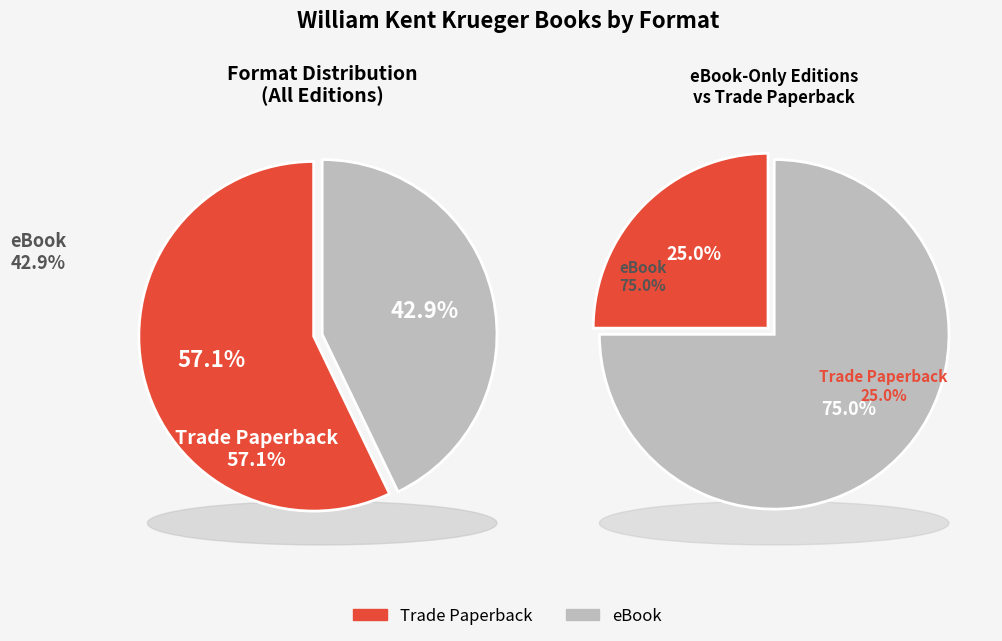

Is eBook the majority of the pie?

No